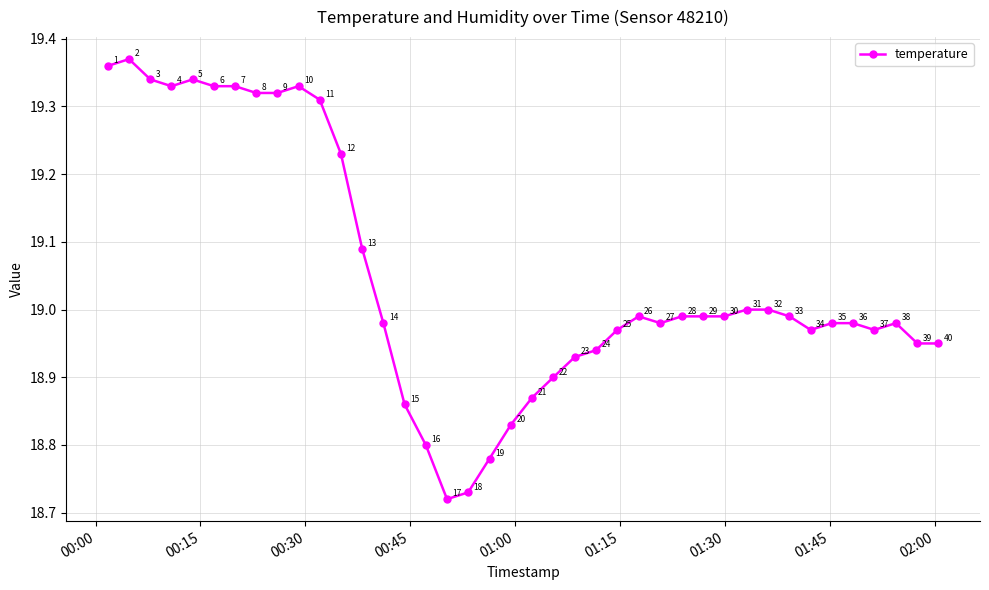

What is the value of the 2nd point from the left?

19.4